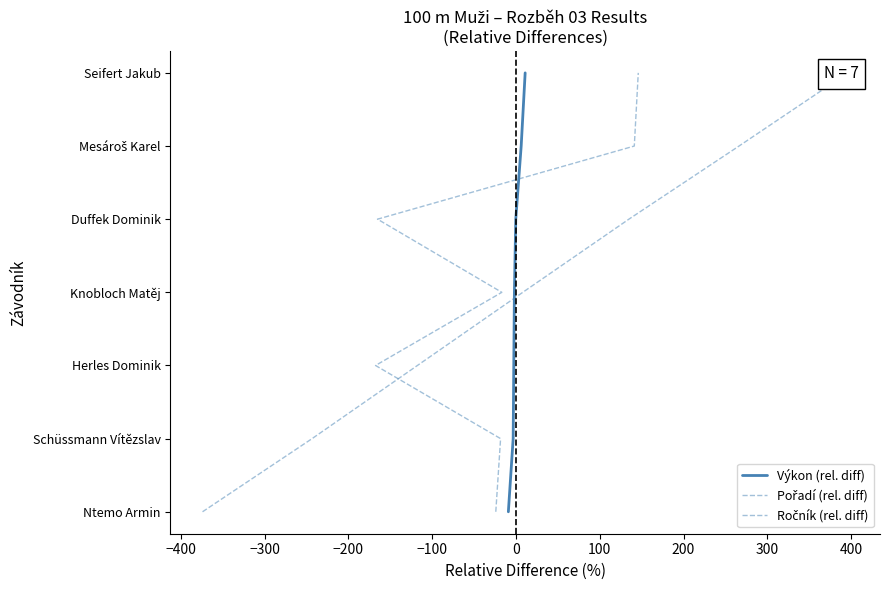

Is the value of Výkon (rel. diff) at 100 greater than the value of Ročník (rel. diff) at −400?

Yes